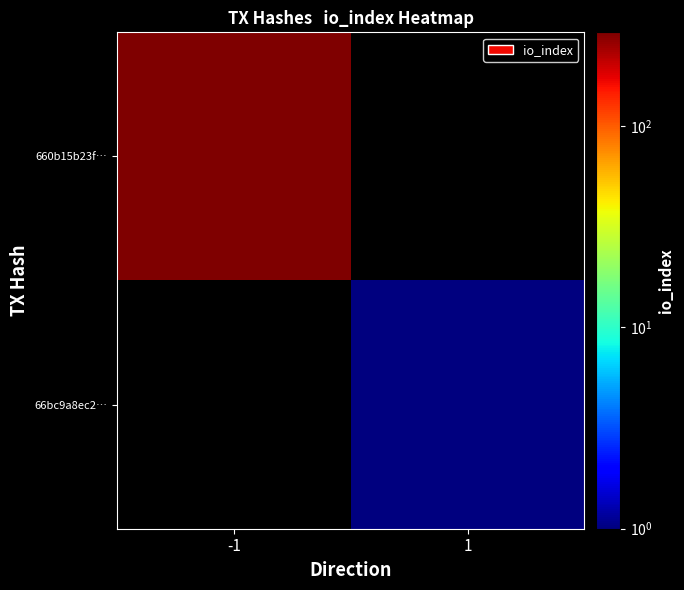

At how many categories does at least one series exceed 285?

1